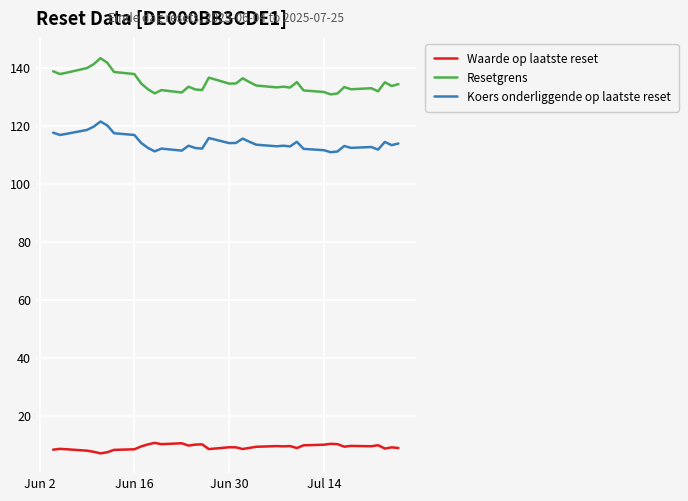

Count the number of categories in the chart.

38